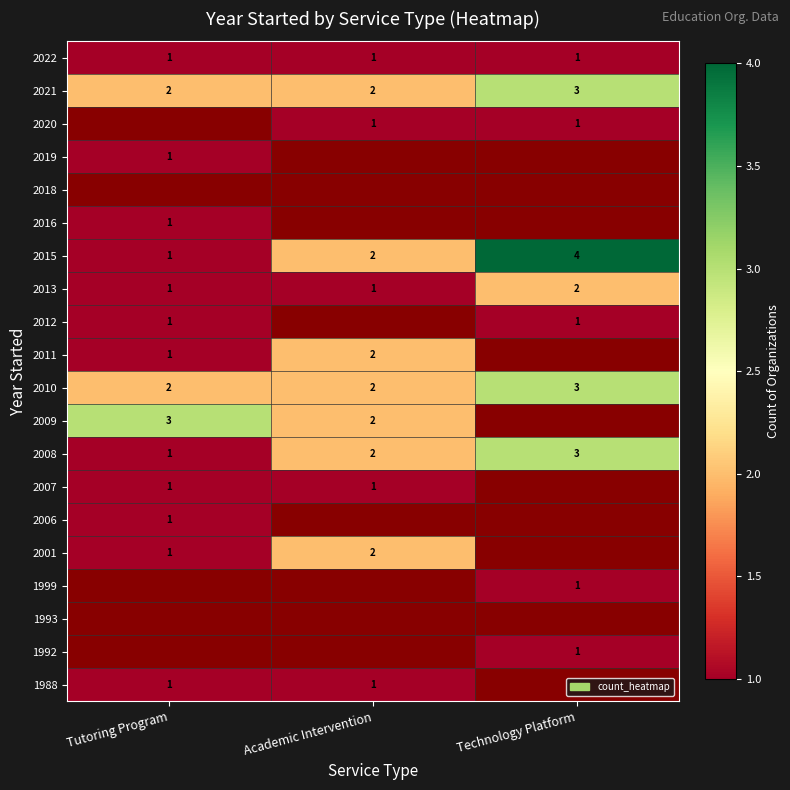

How many 2013 values are between 1 and 2?

3